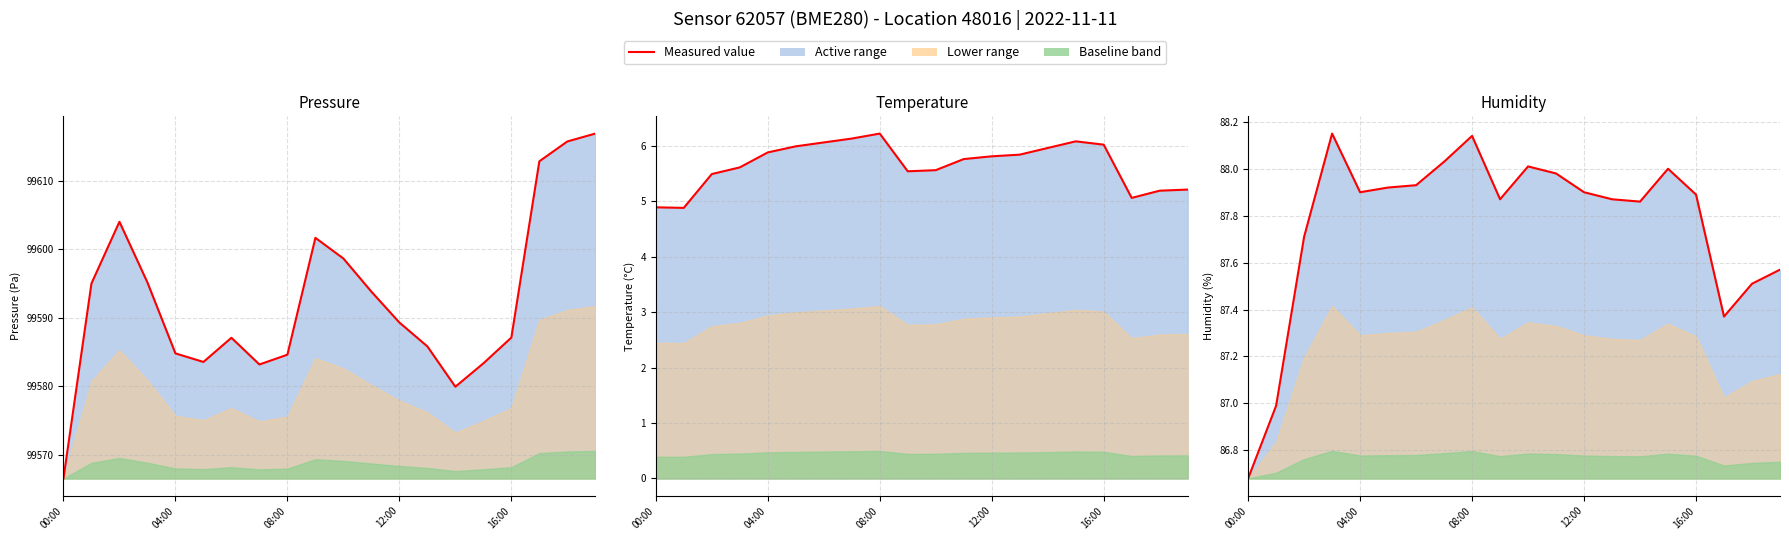

Which series has the largest total across all categories?

Pressure (Pa) (line)